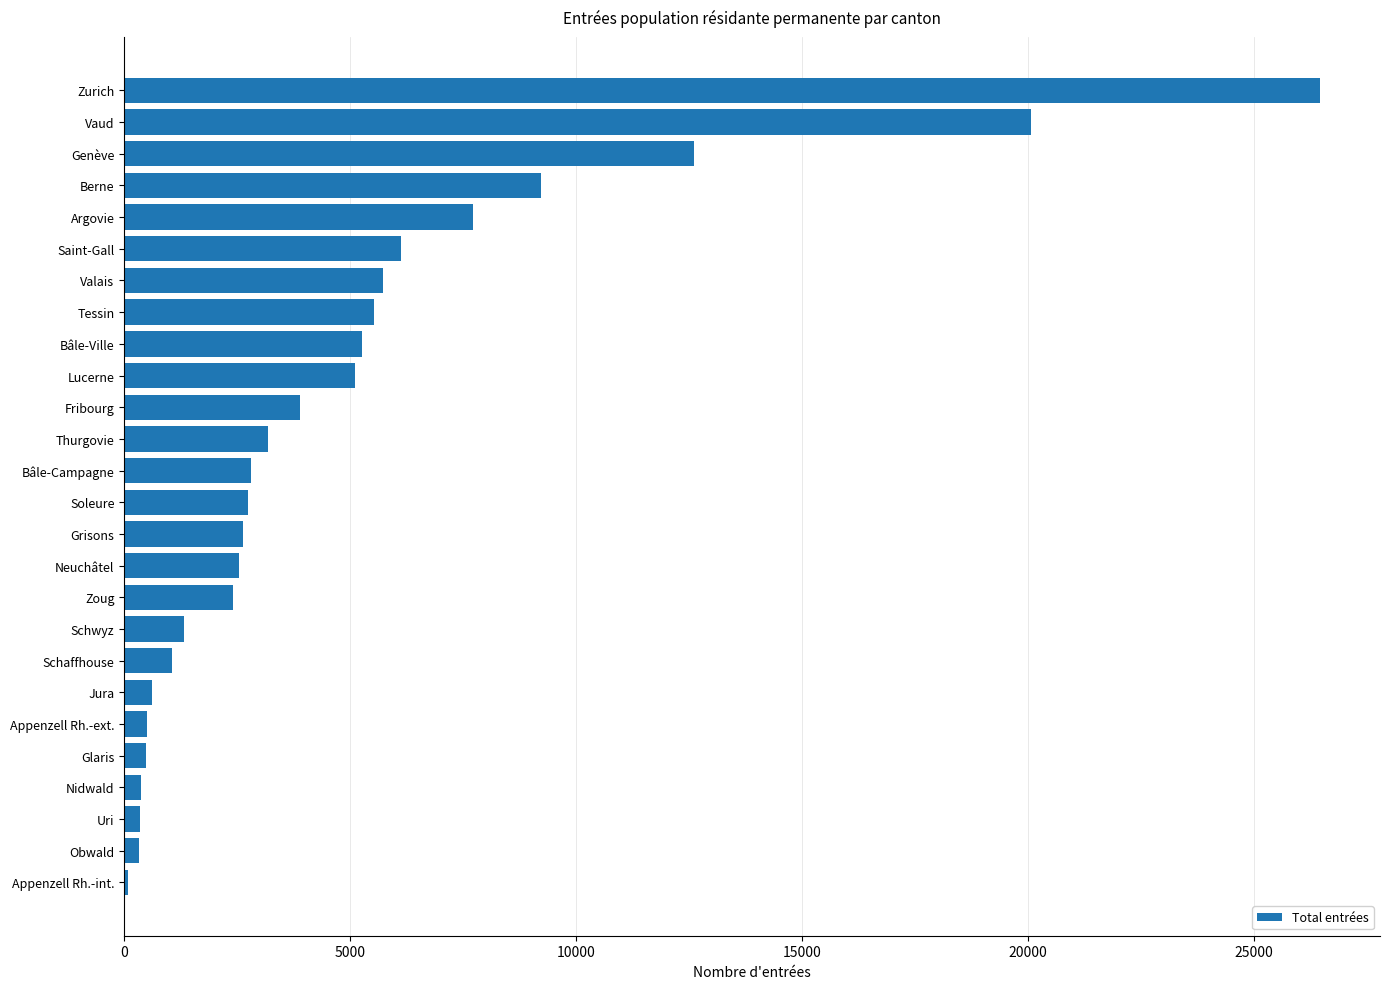

The value at Valais is 5718. True or false?

True